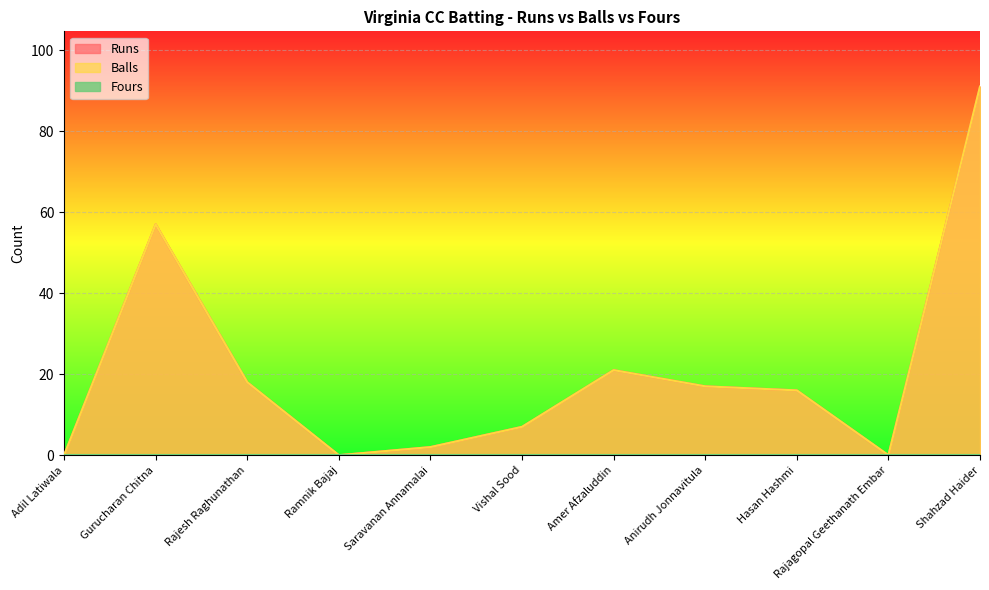

Which series has the largest total across all categories?

Runs